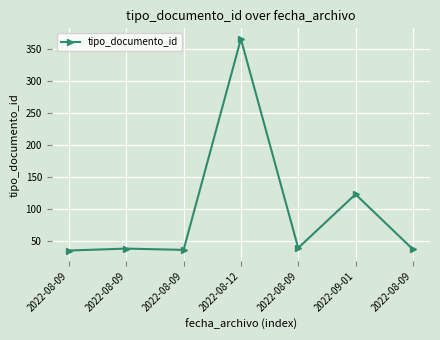

How many data points does each series have?

7